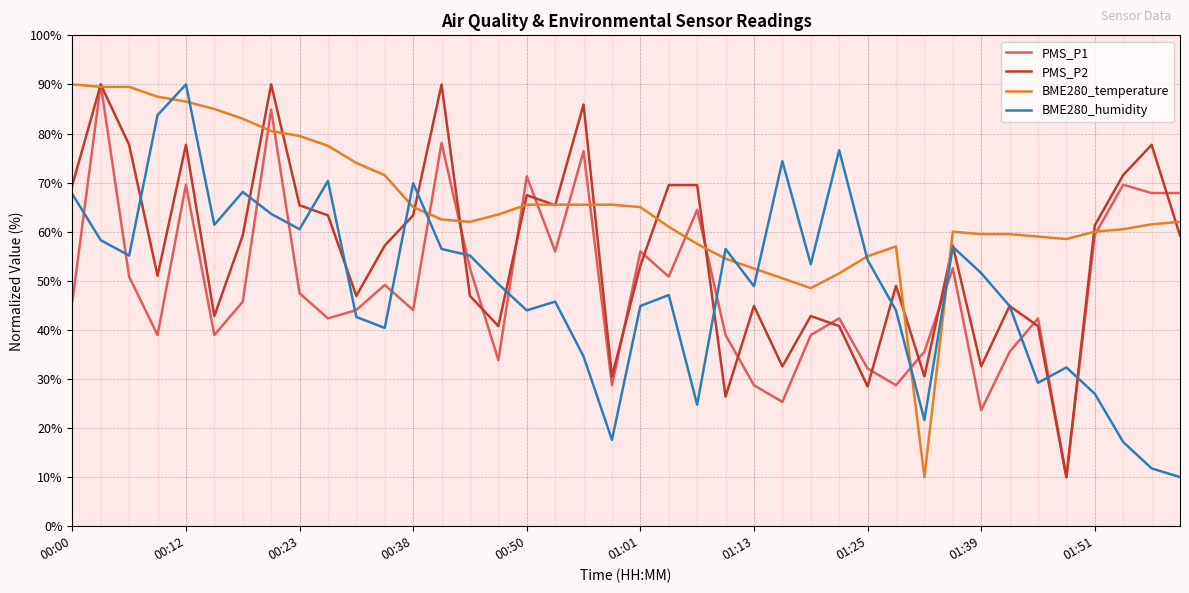

What is the smallest value displayed?

10.0